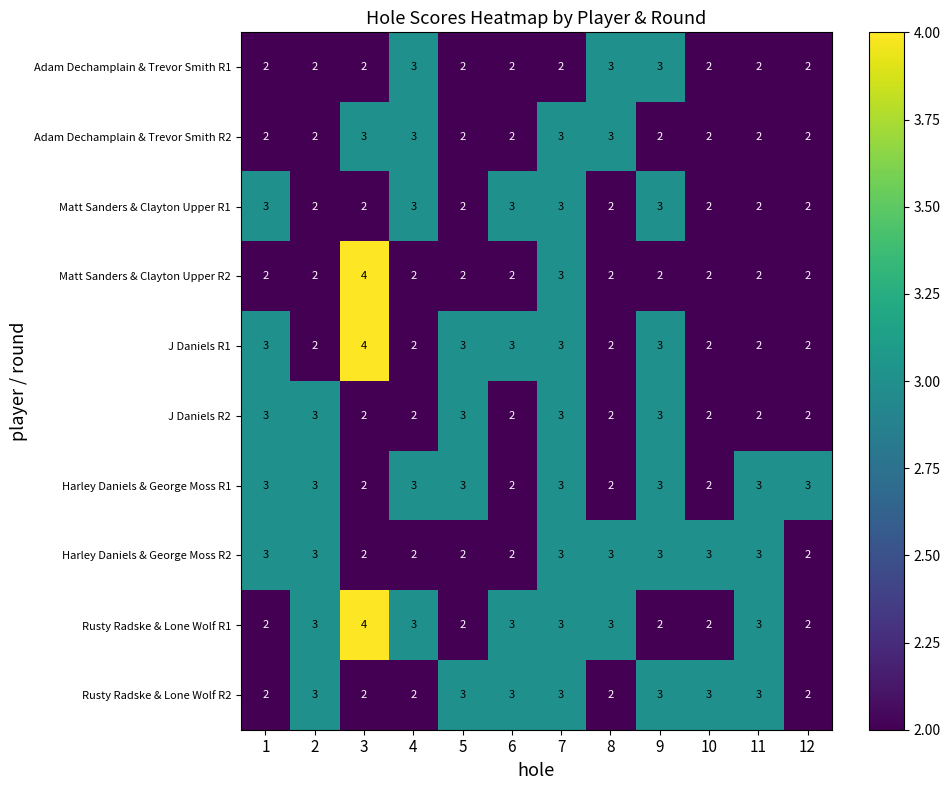

What is the maximum value shown in the chart?

4